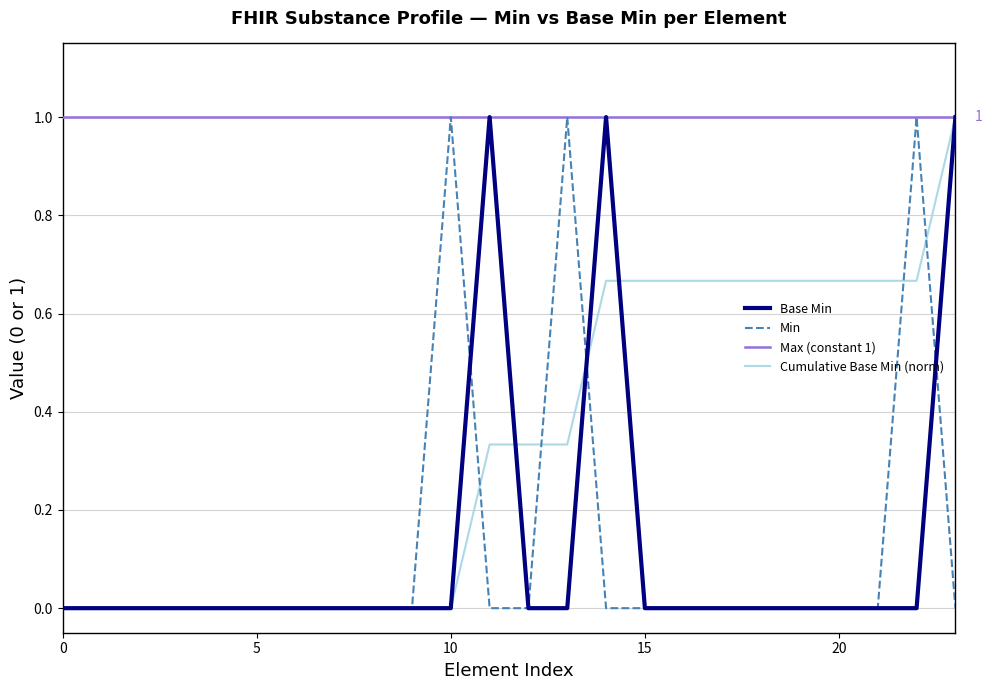

Which series has the largest total across all categories?

Max (constant 1)